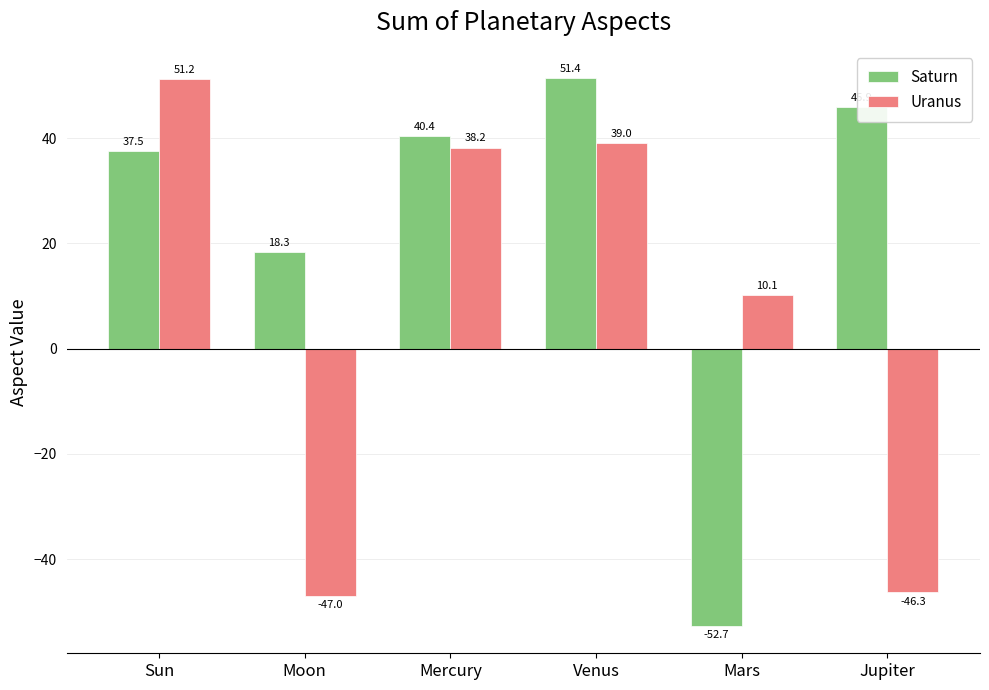

What is the sum of all Saturn values?

140.9